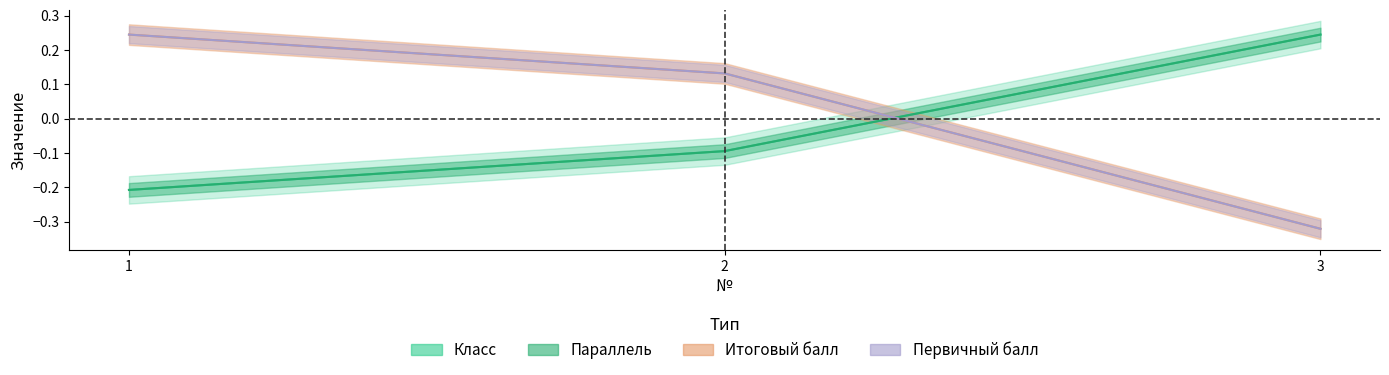

What is the sum of the Первичный балл values at 1 and 2?

0.4